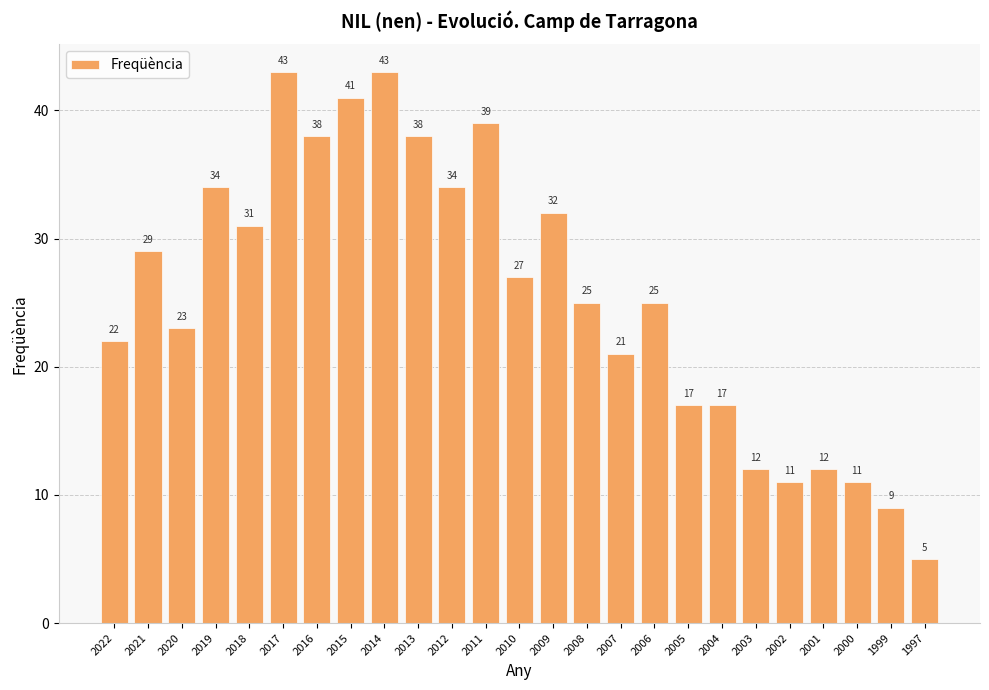

What is the value of the 2nd bar from the left?

29